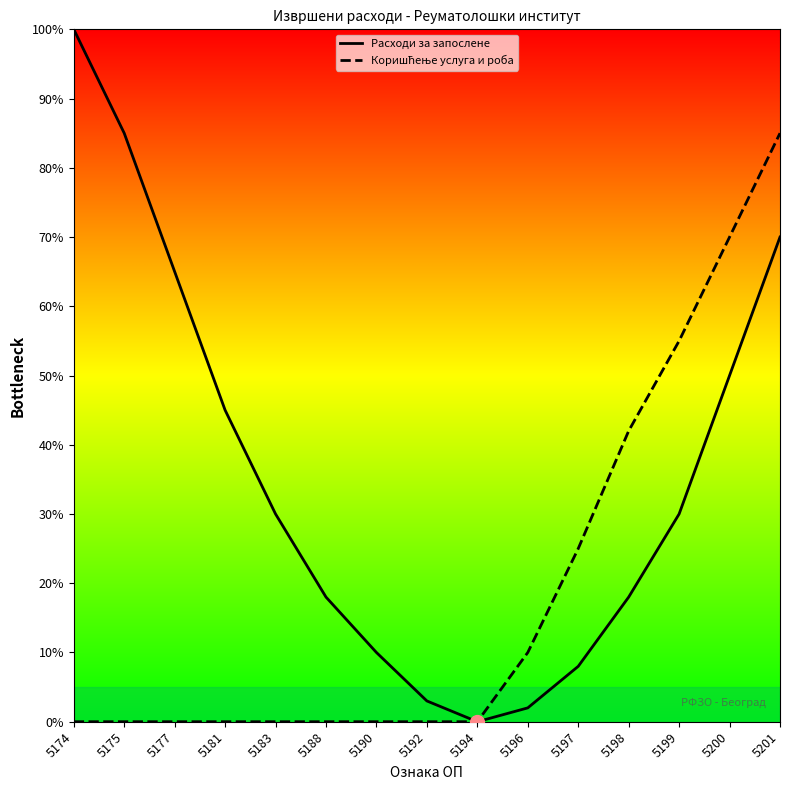

True or false: Расходи за запослене has more than 0 points higher than both neighbors.

False